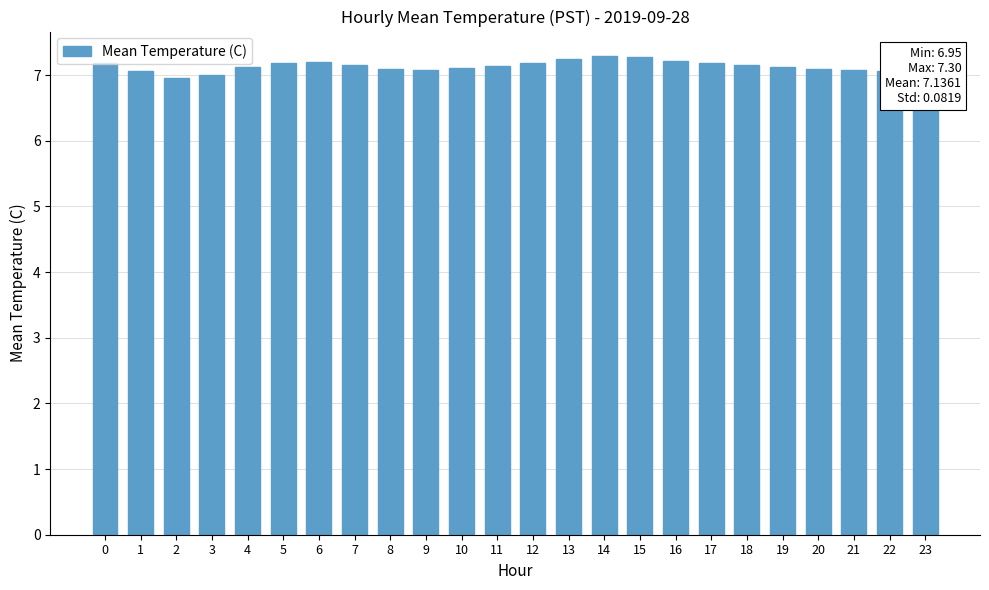

Approximately how many times larger is the value at 10 compared to 14?

1.0